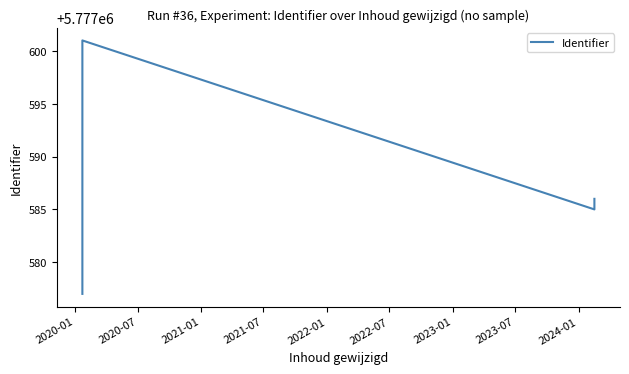

What is the value of the 5th point from the left?

5777595